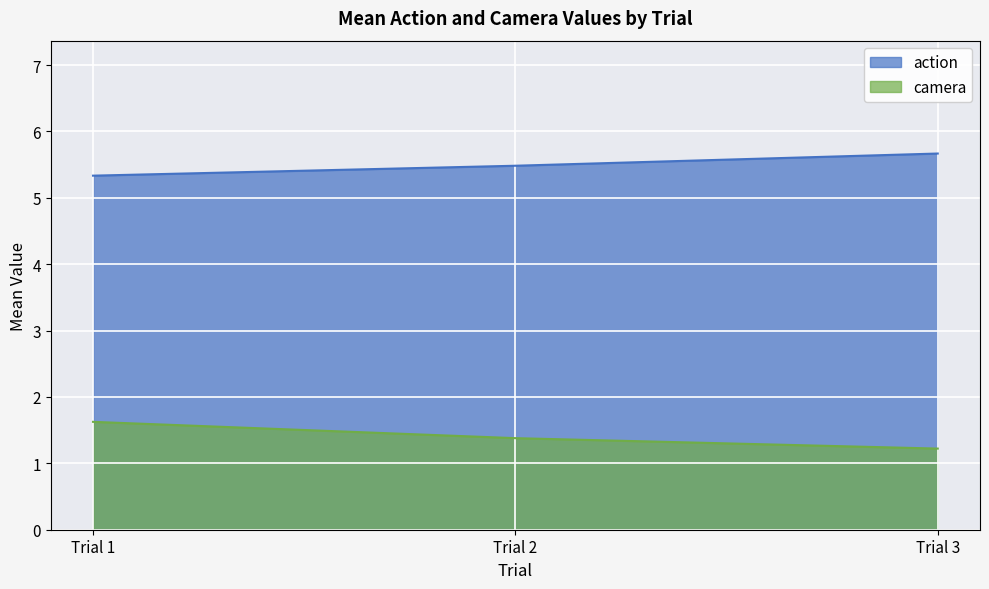

What is the minimum value shown in the chart?

1.2